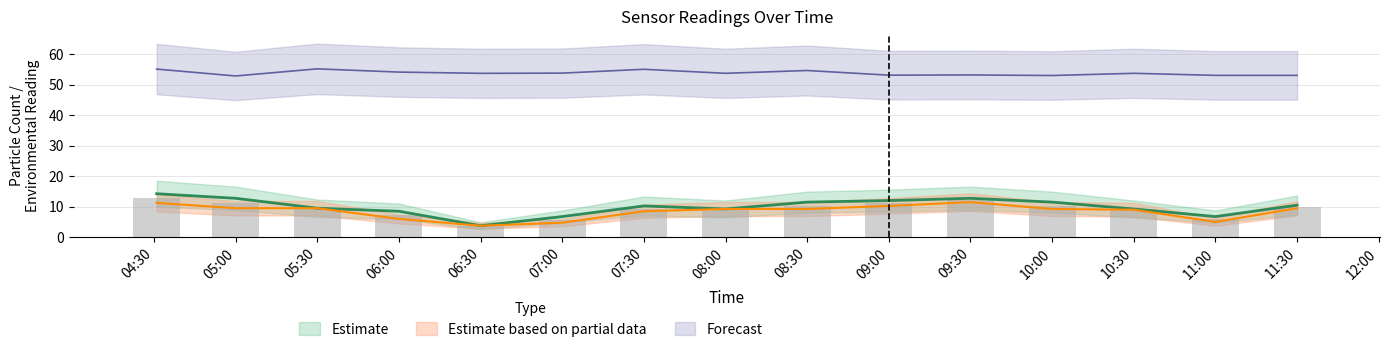

What is the spread (max minus min) of values at 07:00?

49.1